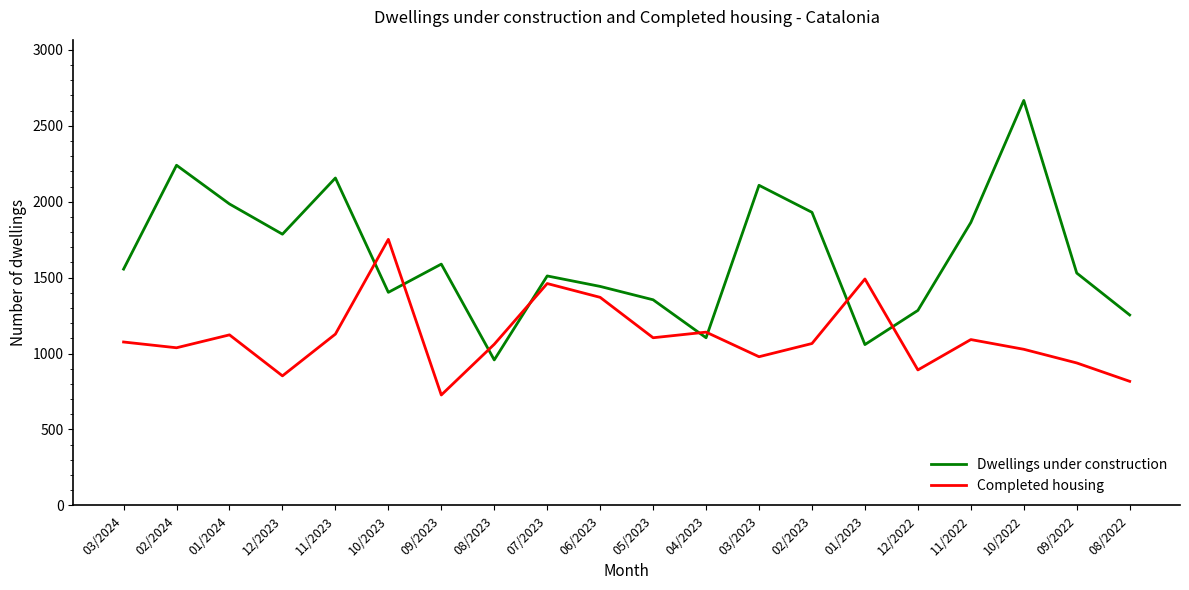

True or false: Completed housing has a value of 331 at 04/2023.

False